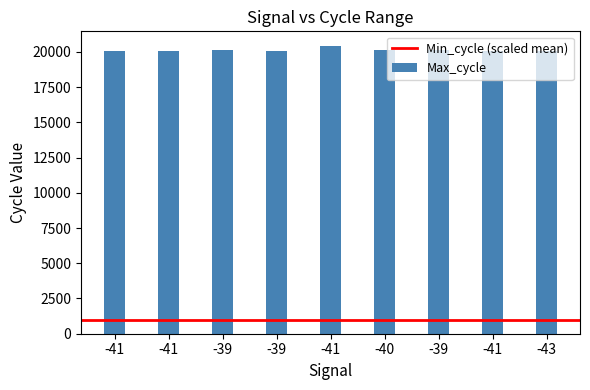

Are the bars horizontal?

No